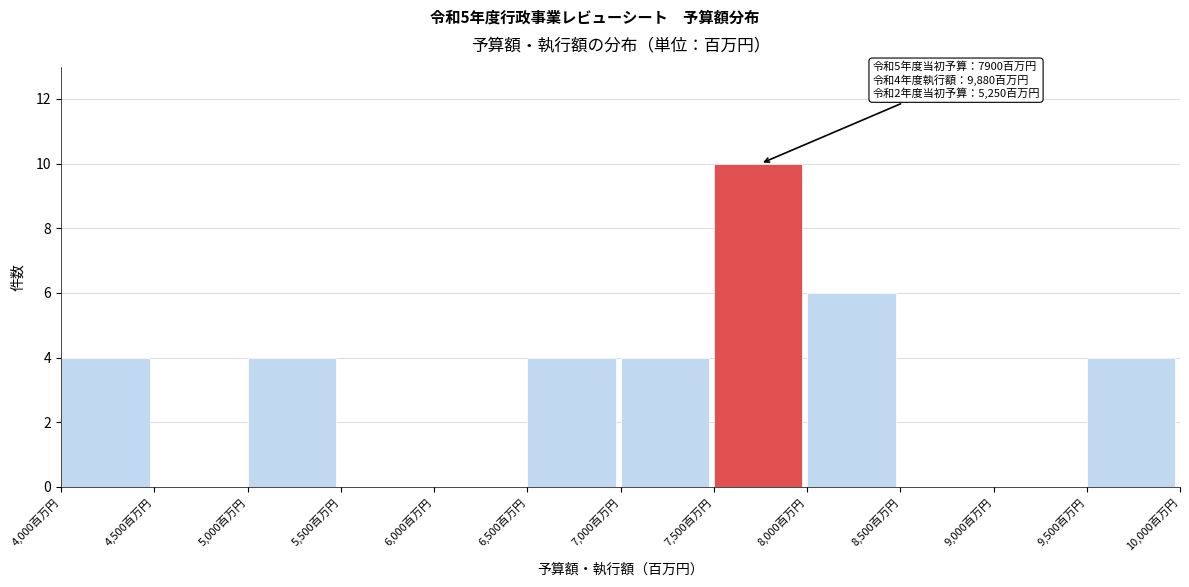

Over which range of the x-axis is the bar tallest?

7500 to 8000